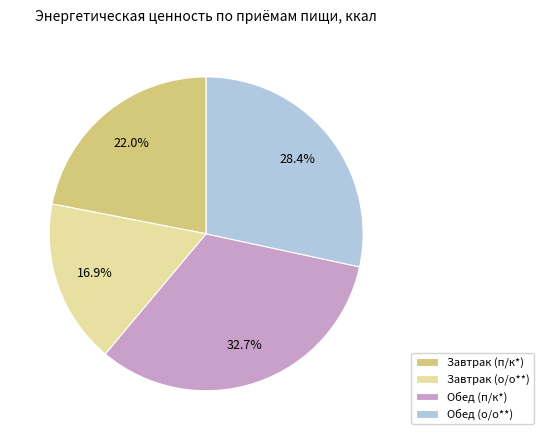

Is Обед (п/к*) the majority of the pie?

No